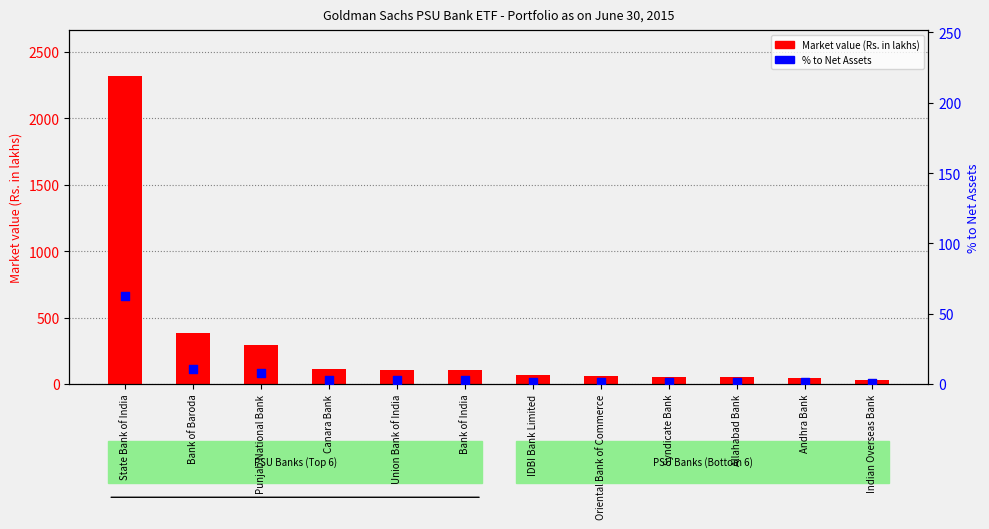

What is the total value across all series at Allahabad Bank?

56.1